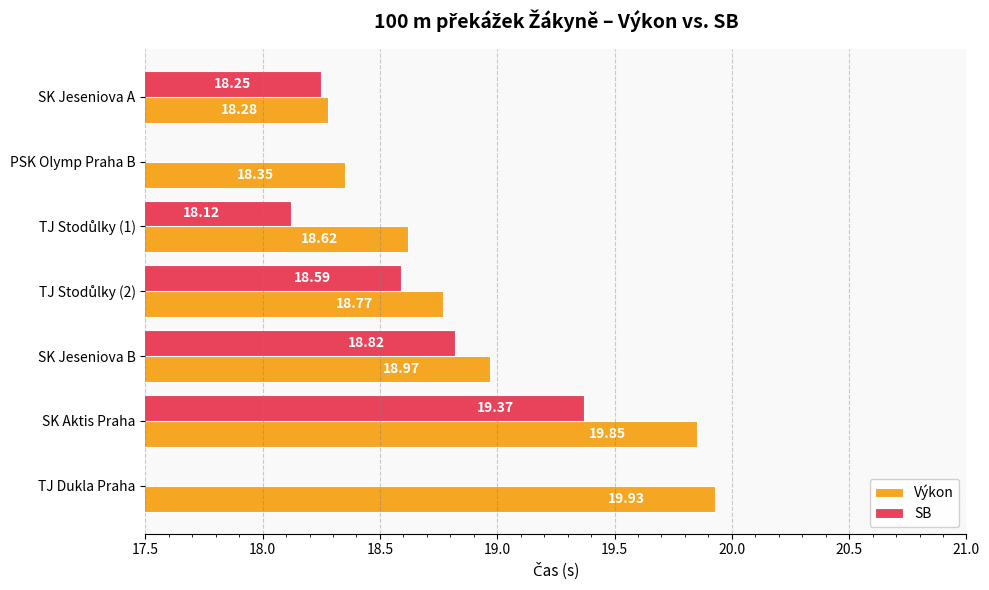

At which label is Výkon closest to 19?

SK Jeseniova B